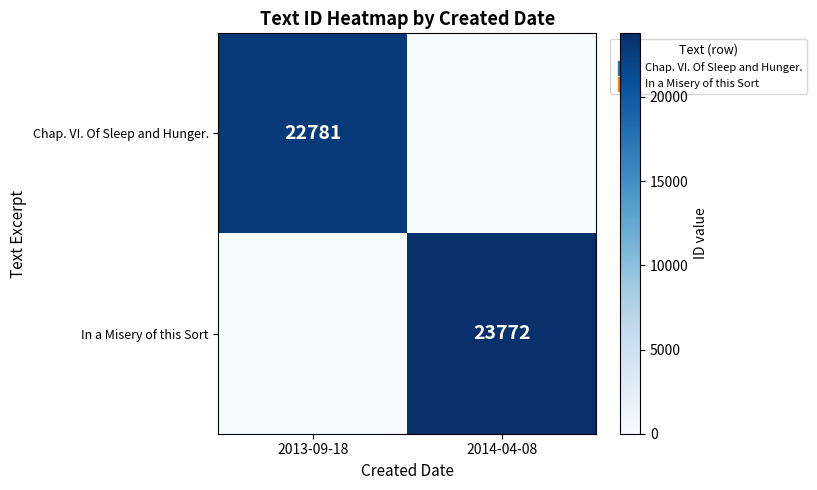

True or false: Chap. VI. Of Sleep and Hunger. has a value of 22781 at 2013-09-18.

True